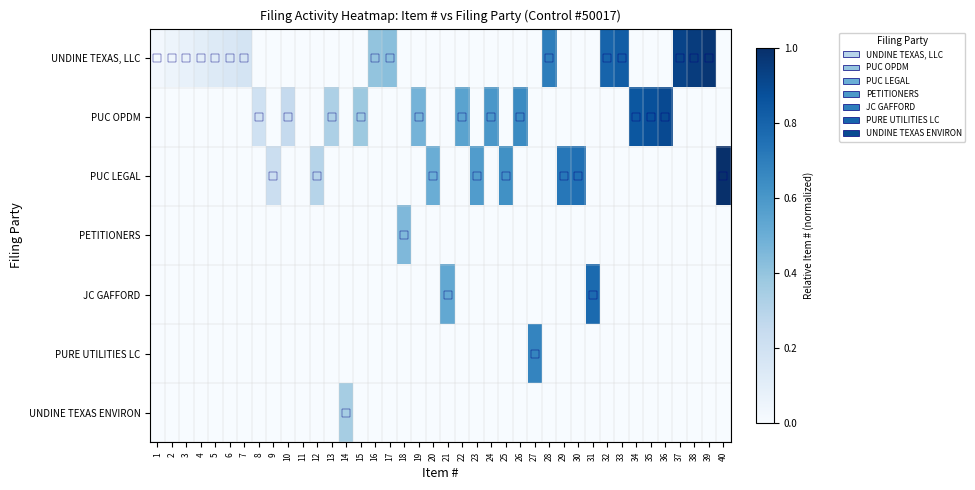

Reading right to left, transcribe all the data shown in this chart.

UNDINE TEXAS, LLC: 40=0.0	39=1.0	38=0.9	37=0.9	36=0.0	35=0.0	34=0.0	33=0.8	32=0.8	31=0.0	30=0.0	29=0.0	28=0.7	27=0.0	26=0.0	25=0.0	24=0.0	23=0.0	22=0.0	21=0.0	20=0.0	19=0.0	18=0.0	17=0.4	16=0.4	15=0.0	14=0.0	13=0.0	12=0.0	11=0.0	10=0.0	9=0.0	8=0.0	7=0.2	6=0.1	5=0.1	4=0.1	3=0.1	2=0.1	1=0.0
PUC OPDM: 40=0.0	39=0.0	38=0.0	37=0.0	36=0.9	35=0.9	34=0.8	33=0.0	32=0.0	31=0.0	30=0.0	29=0.0	28=0.0	27=0.0	26=0.7	25=0.0	24=0.6	23=0.0	22=0.6	21=0.0	20=0.0	19=0.5	18=0.0	17=0.0	16=0.0	15=0.4	14=0.0	13=0.3	12=0.0	11=0.0	10=0.2	9=0.0	8=0.2	7=0.0	6=0.0	5=0.0	4=0.0	3=0.0	2=0.0	1=0.0
PUC LEGAL: 40=1.0	39=0.0	38=0.0	37=0.0	36=0.0	35=0.0	34=0.0	33=0.0	32=0.0	31=0.0	30=0.8	29=0.7	28=0.0	27=0.0	26=0.0	25=0.6	24=0.0	23=0.6	22=0.0	21=0.0	20=0.5	19=0.0	18=0.0	17=0.0	16=0.0	15=0.0	14=0.0	13=0.0	12=0.3	11=0.0	10=0.0	9=0.2	8=0.0	7=0.0	6=0.0	5=0.0	4=0.0	3=0.0	2=0.0	1=0.0
PETITIONERS: 40=0.0	39=0.0	38=0.0	37=0.0	36=0.0	35=0.0	34=0.0	33=0.0	32=0.0	31=0.0	30=0.0	29=0.0	28=0.0	27=0.0	26=0.0	25=0.0	24=0.0	23=0.0	22=0.0	21=0.0	20=0.0	19=0.0	18=0.5	17=0.0	16=0.0	15=0.0	14=0.0	13=0.0	12=0.0	11=0.0	10=0.0	9=0.0	8=0.0	7=0.0	6=0.0	5=0.0	4=0.0	3=0.0	2=0.0	1=0.0
JC GAFFORD: 40=0.0	39=0.0	38=0.0	37=0.0	36=0.0	35=0.0	34=0.0	33=0.0	32=0.0	31=0.8	30=0.0	29=0.0	28=0.0	27=0.0	26=0.0	25=0.0	24=0.0	23=0.0	22=0.0	21=0.5	20=0.0	19=0.0	18=0.0	17=0.0	16=0.0	15=0.0	14=0.0	13=0.0	12=0.0	11=0.0	10=0.0	9=0.0	8=0.0	7=0.0	6=0.0	5=0.0	4=0.0	3=0.0	2=0.0	1=0.0
PURE UTILITIES LC: 40=0.0	39=0.0	38=0.0	37=0.0	36=0.0	35=0.0	34=0.0	33=0.0	32=0.0	31=0.0	30=0.0	29=0.0	28=0.0	27=0.7	26=0.0	25=0.0	24=0.0	23=0.0	22=0.0	21=0.0	20=0.0	19=0.0	18=0.0	17=0.0	16=0.0	15=0.0	14=0.0	13=0.0	12=0.0	11=0.0	10=0.0	9=0.0	8=0.0	7=0.0	6=0.0	5=0.0	4=0.0	3=0.0	2=0.0	1=0.0
UNDINE TEXAS ENVIRON: 40=0.0	39=0.0	38=0.0	37=0.0	36=0.0	35=0.0	34=0.0	33=0.0	32=0.0	31=0.0	30=0.0	29=0.0	28=0.0	27=0.0	26=0.0	25=0.0	24=0.0	23=0.0	22=0.0	21=0.0	20=0.0	19=0.0	18=0.0	17=0.0	16=0.0	15=0.0	14=0.3	13=0.0	12=0.0	11=0.0	10=0.0	9=0.0	8=0.0	7=0.0	6=0.0	5=0.0	4=0.0	3=0.0	2=0.0	1=0.0